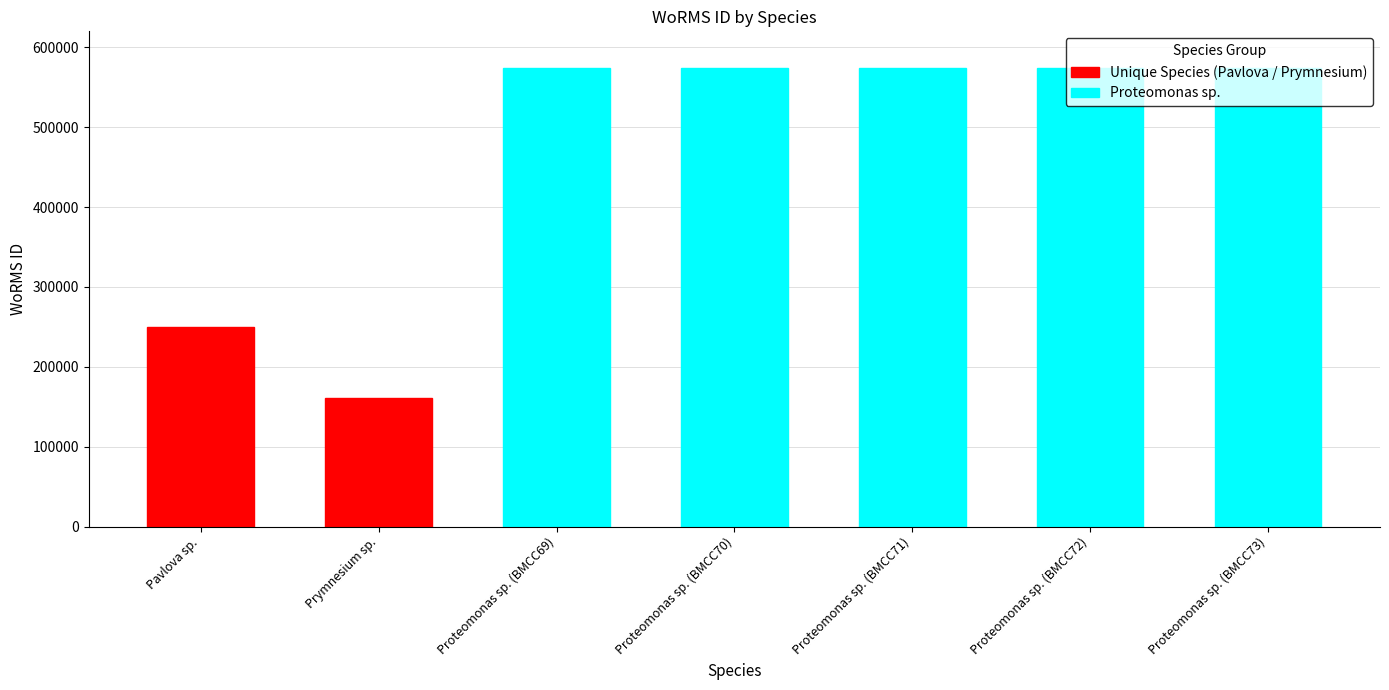

What is the sum of all values?

3280069